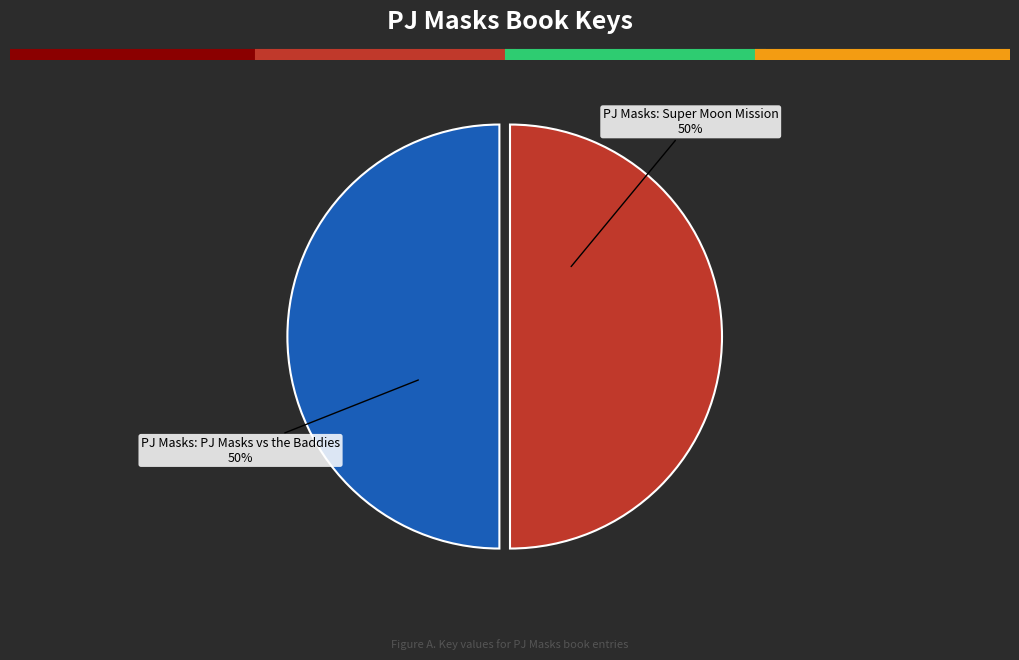

What is the ratio of the value at PJ Masks: PJ Masks vs the Baddies to the value at PJ Masks: Super Moon Mission?

1.0